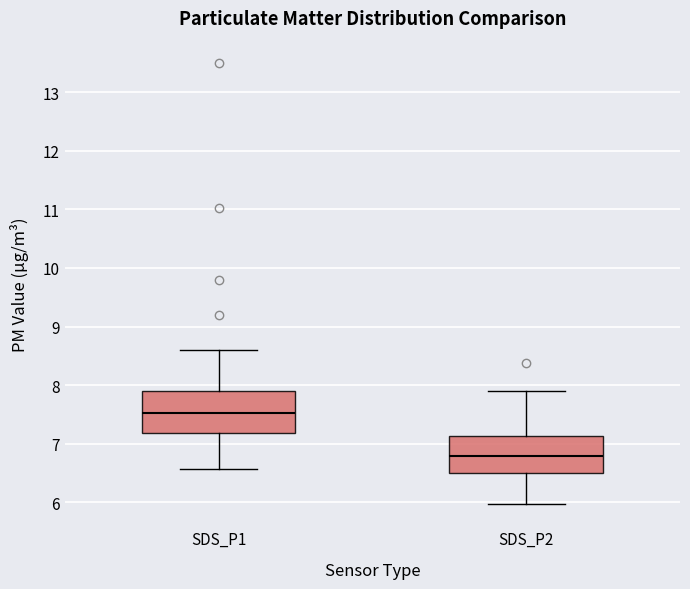

Where is the upper edge of the box for SDS_P1 on the y-axis? The values are not printed on the chart, so give them approximately, as read against the axis.

7.9